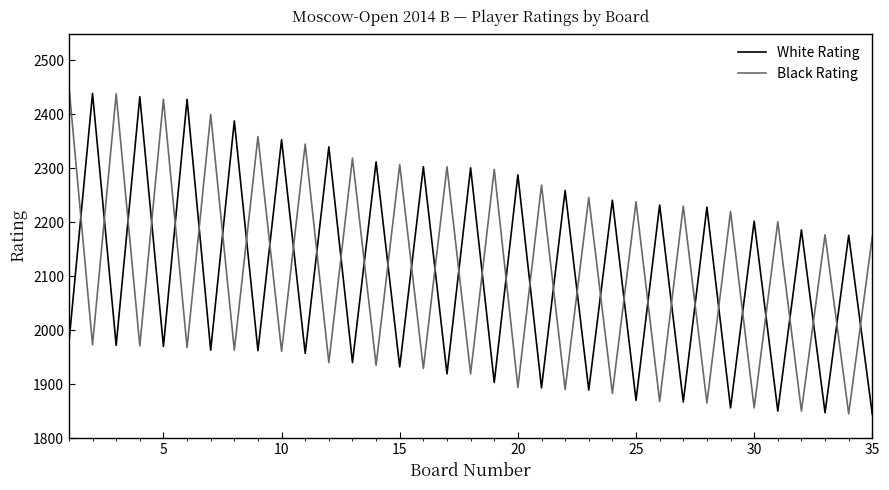

What is the smallest value displayed?

1844